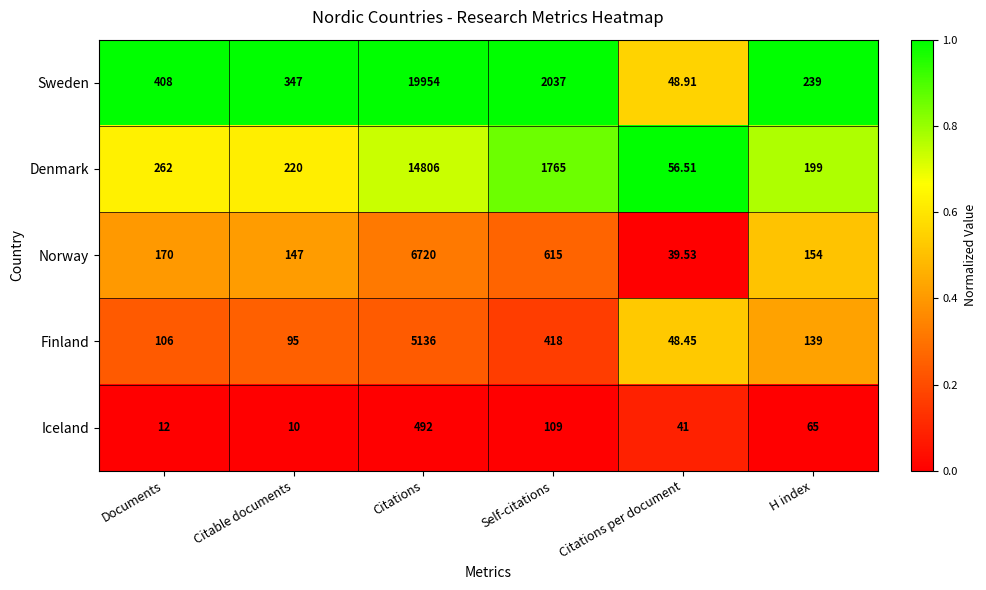

How many categories are shown in the chart?

6